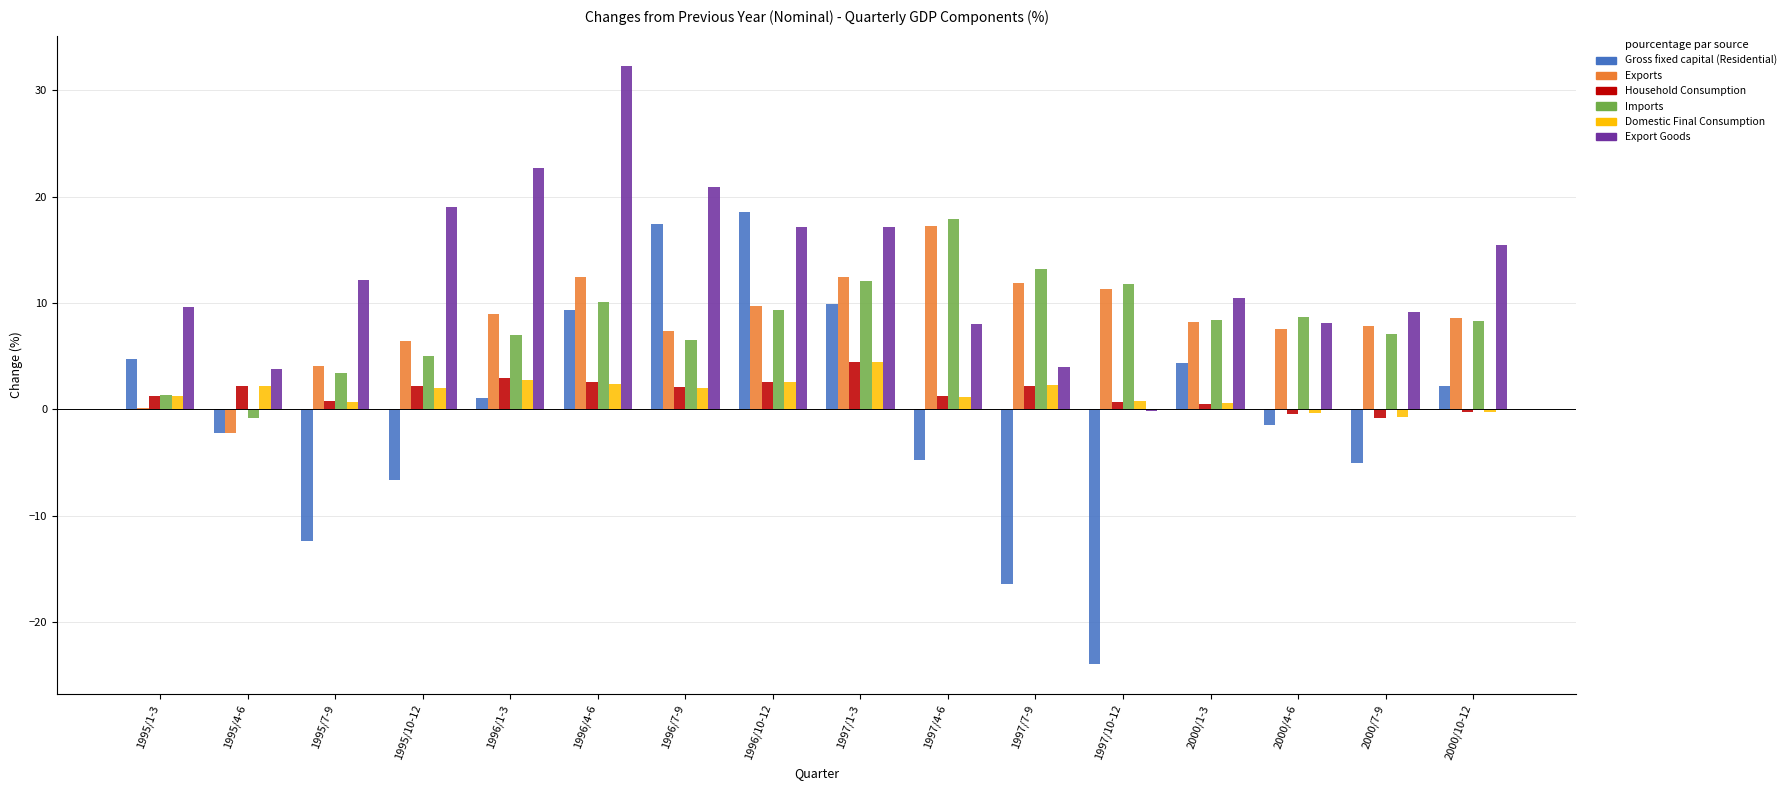

Is it true that Gross fixed capital (Residential) equals -9.0 at 1995/10-12?

False